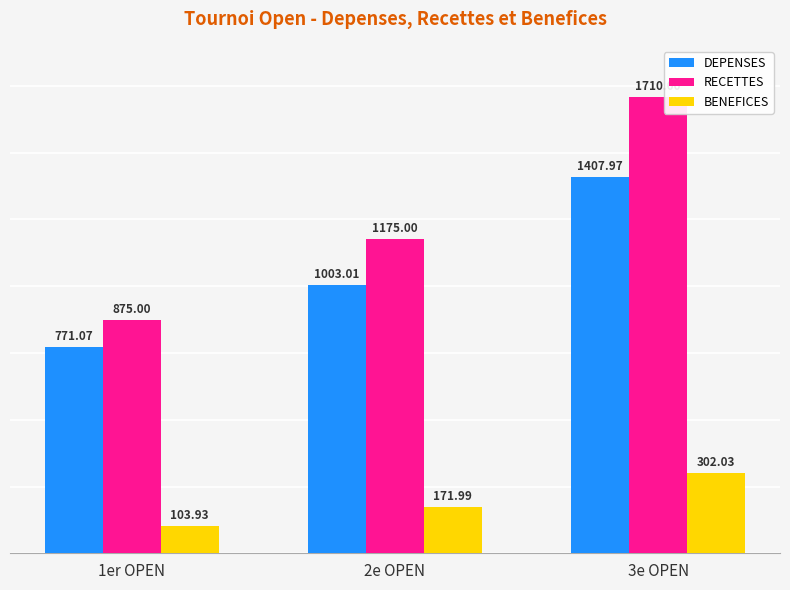

Which category has the lowest value across all series?

1er OPEN